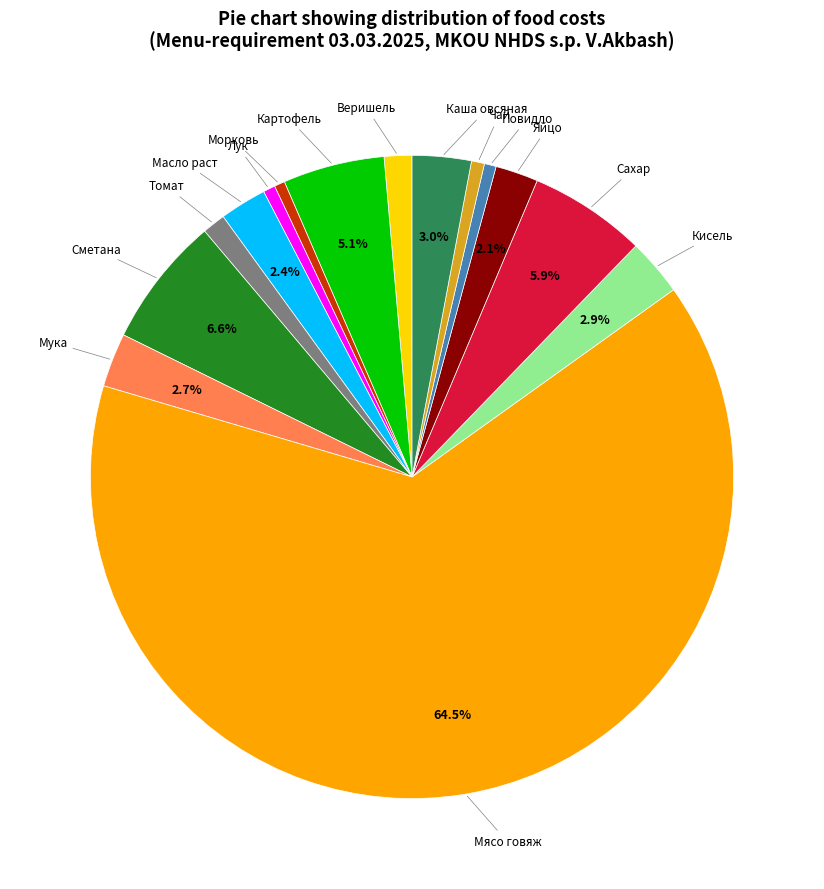

Count the number of slices in the pie.

15